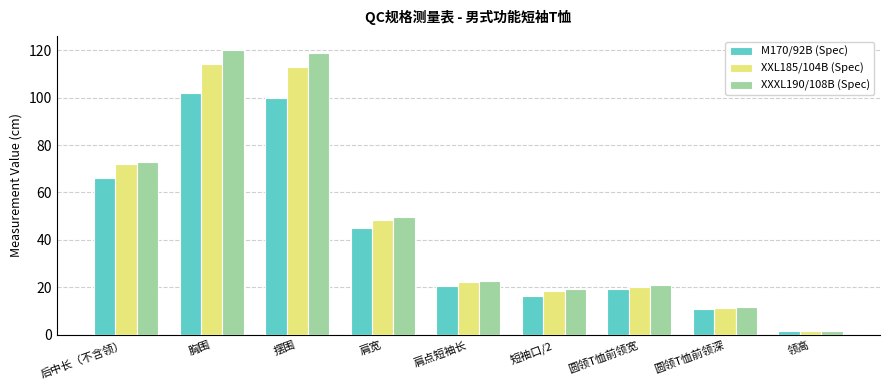

Which series has the largest total across all categories?

XXXL190/108B (Spec)